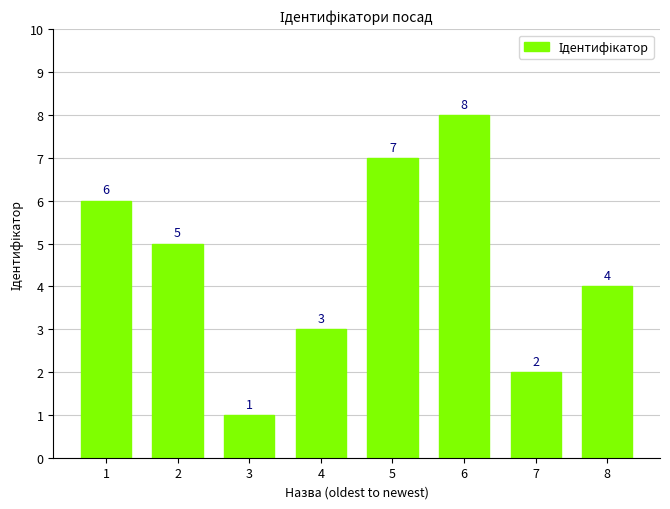

List the labels in order of value, largest first.

6, 5, 1, 2, 8, 4, 7, 3